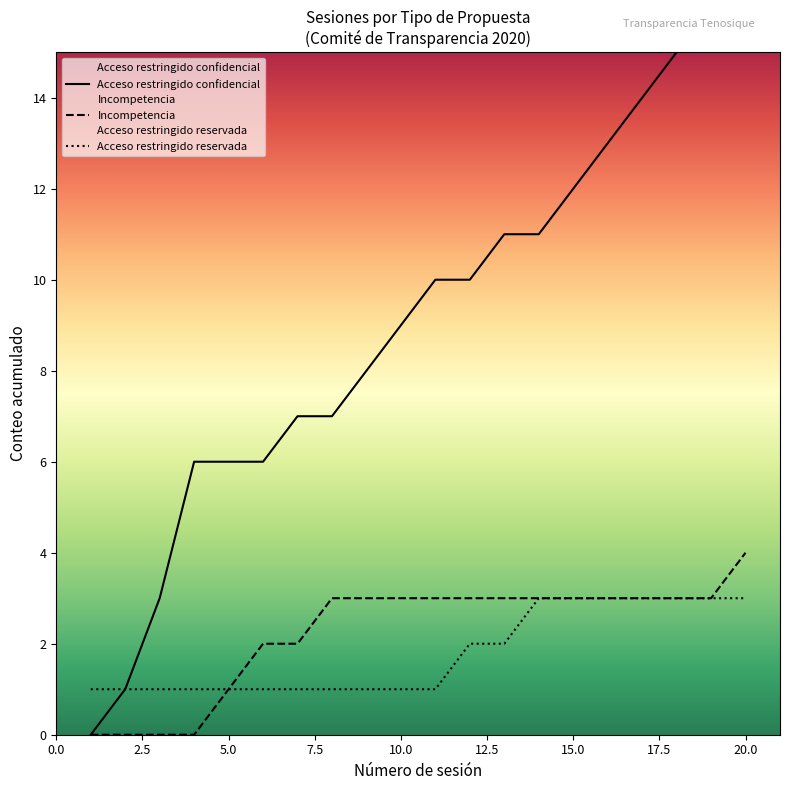

The value of Incompetencia at 11 is 17. True or false?

False